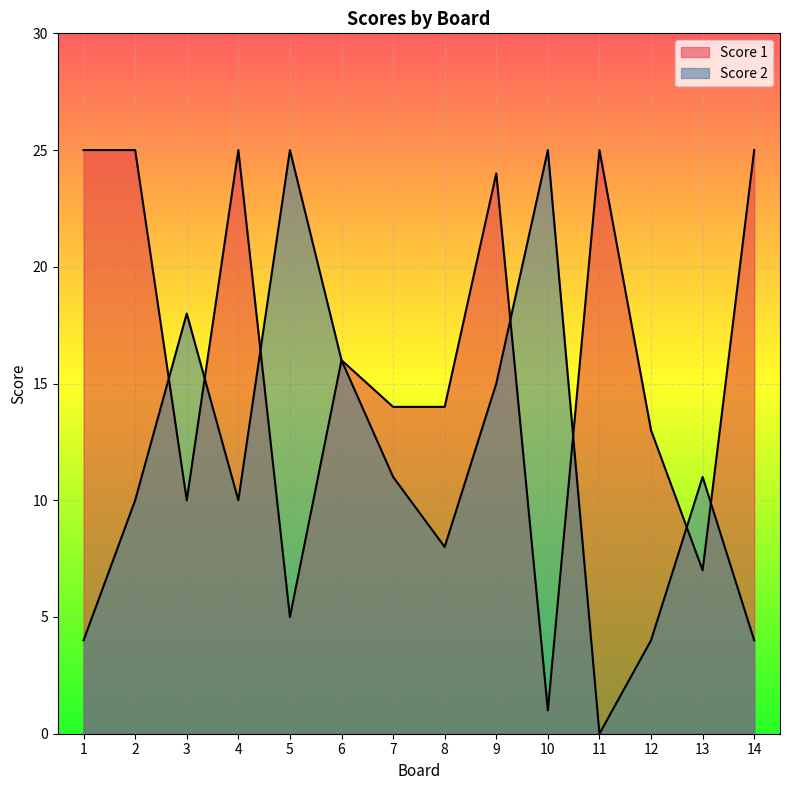

Rank the categories by Score 2 value from highest to lowest.

5, 10, 3, 6, 9, 7, 13, 2, 4, 8, 1, 12, 14, 11